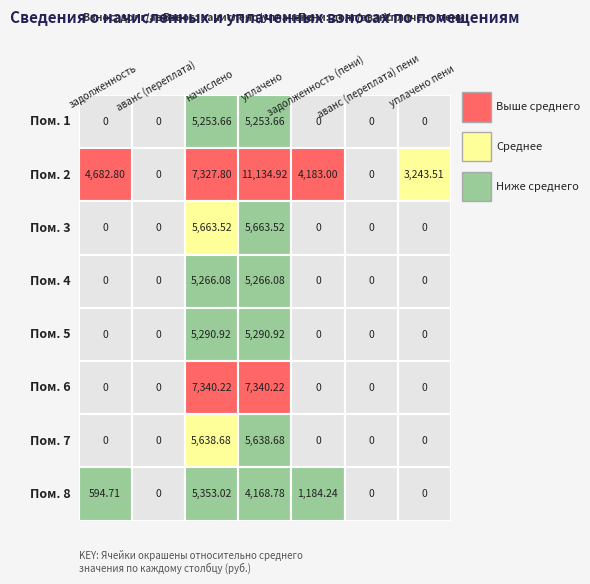

At which label does 6 reach its minimum?

1